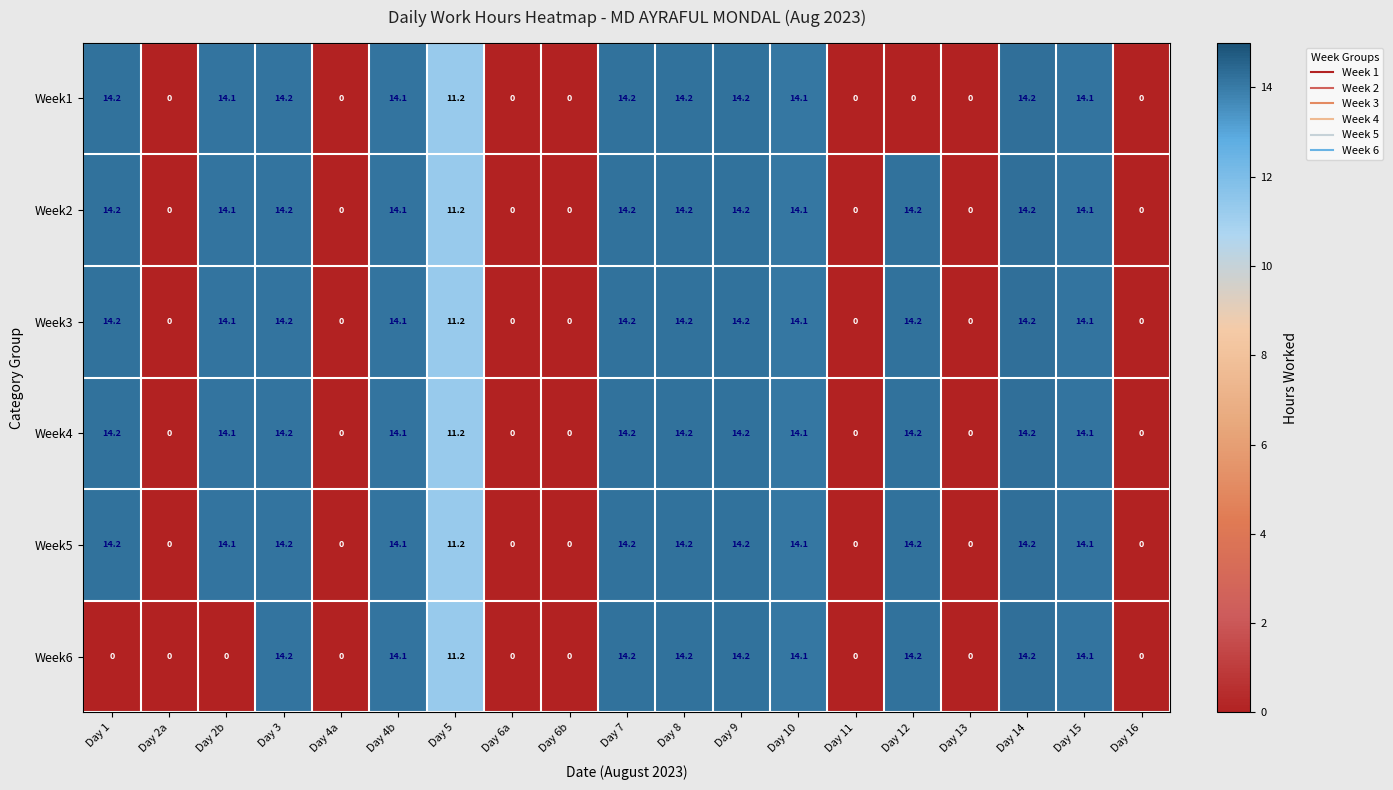

How many categories are shown in the chart?

19